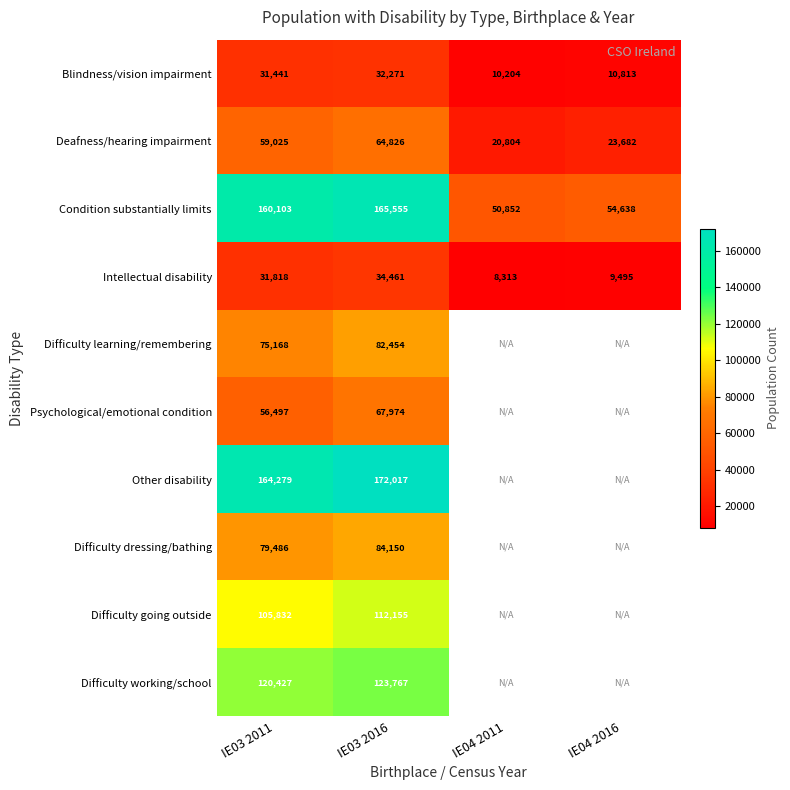

What is the difference between the highest and lowest values at IE03 2011?

132838